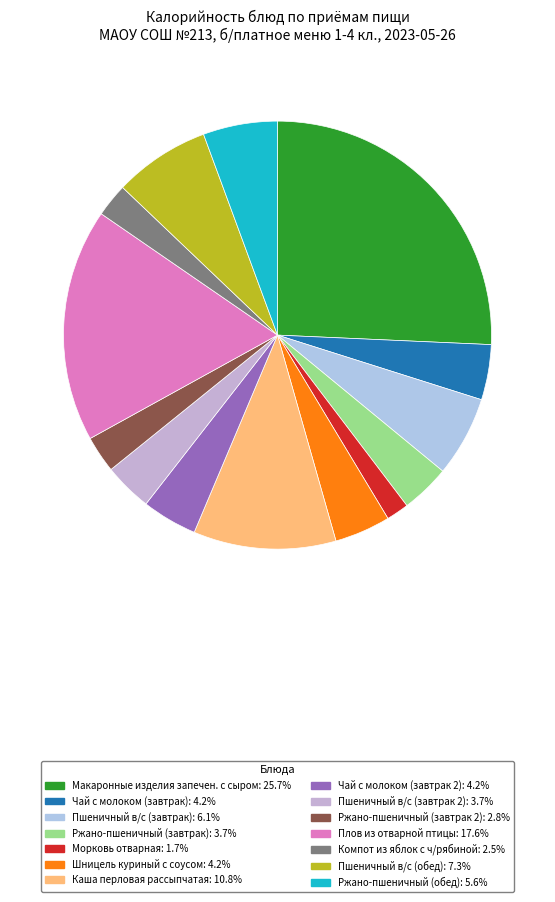

To the nearest percent, what percentage of the pie is Чай с молоком (завтрак)?

4%